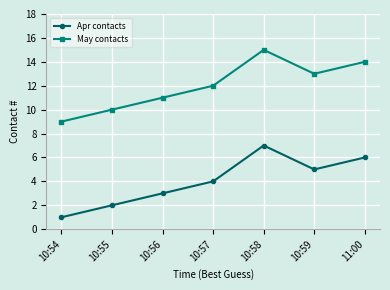

What is the difference between the Apr contacts values at 10:59 and 10:58?

2